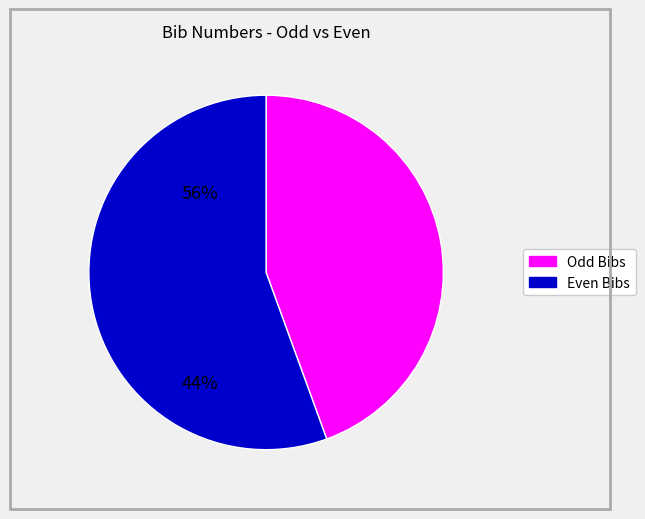

Is there a majority slice in this chart?

Yes